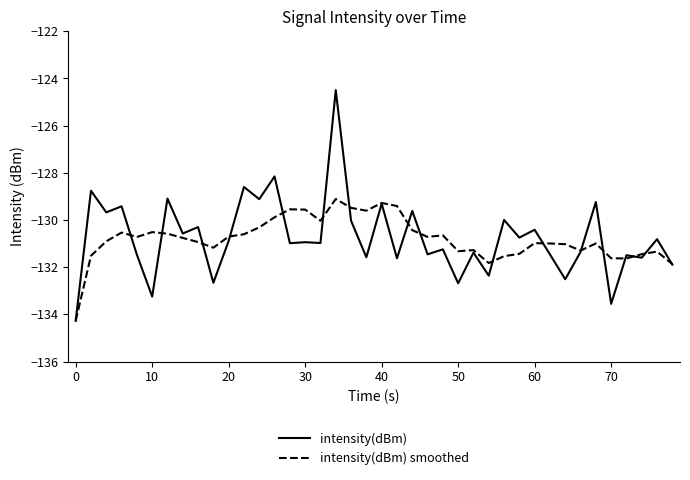

Rank the series by their maximum value, from highest to lowest.

intensity(dBm), intensity(dBm) smoothed